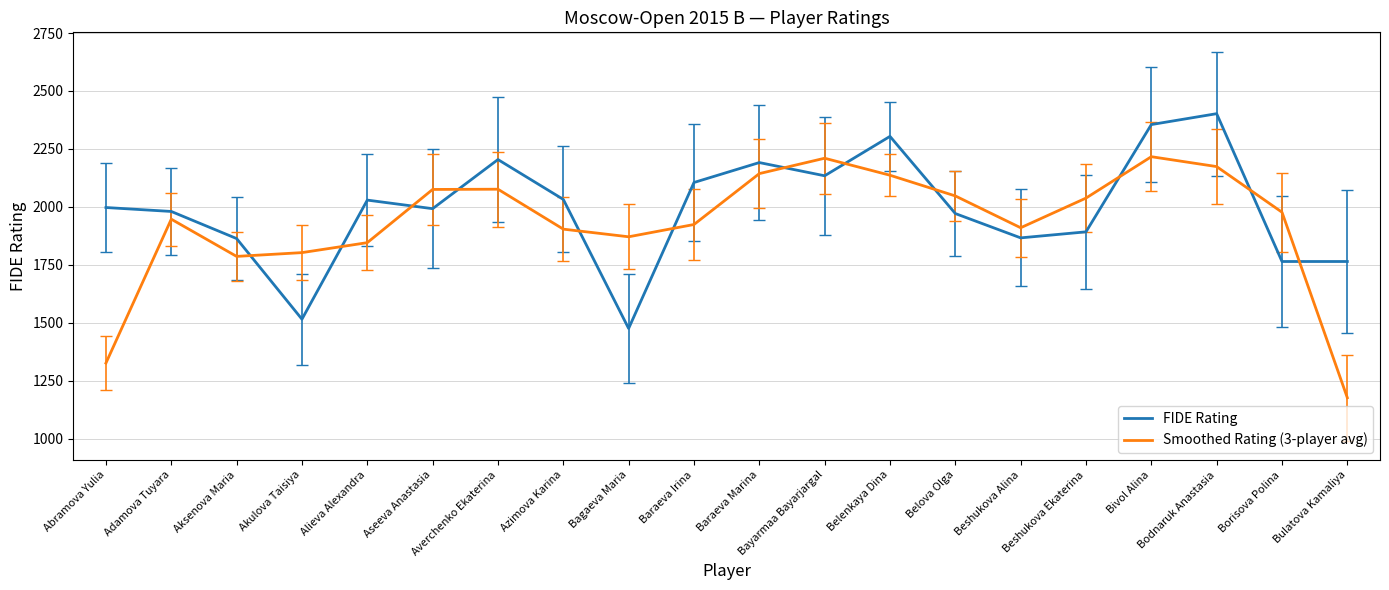

Which category has the lowest value across all series?

Bulatova Kamaliya